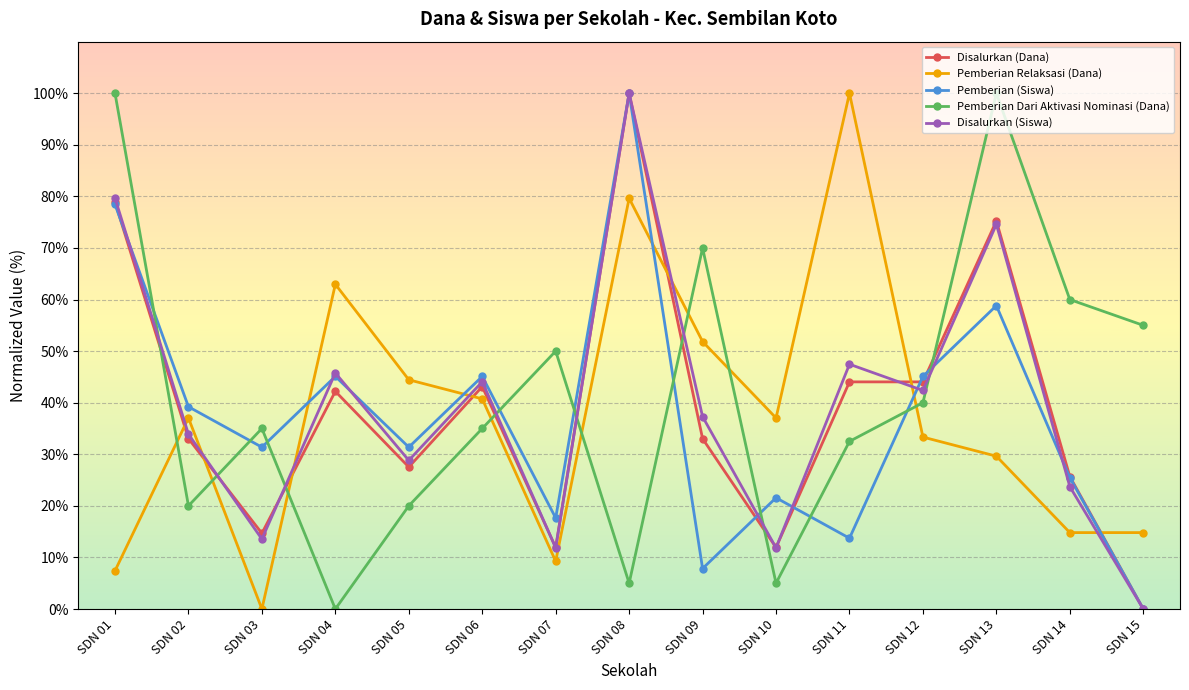

What is the value of the Pemberian Dari Aktivasi Nominasi (Dana) point at the 12th from the left?

40.0